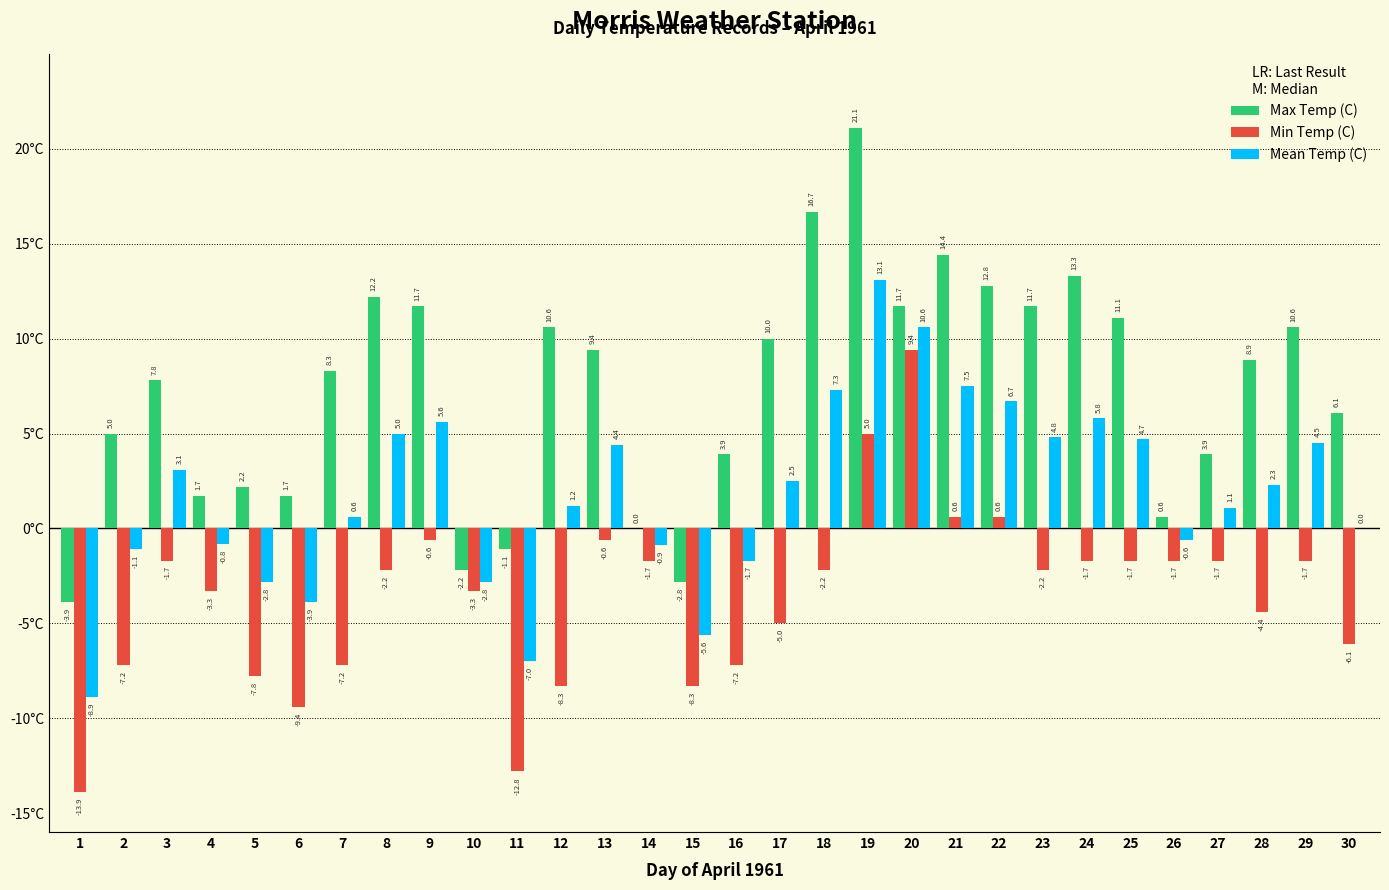

What is the total value across all series at 26?

-1.7